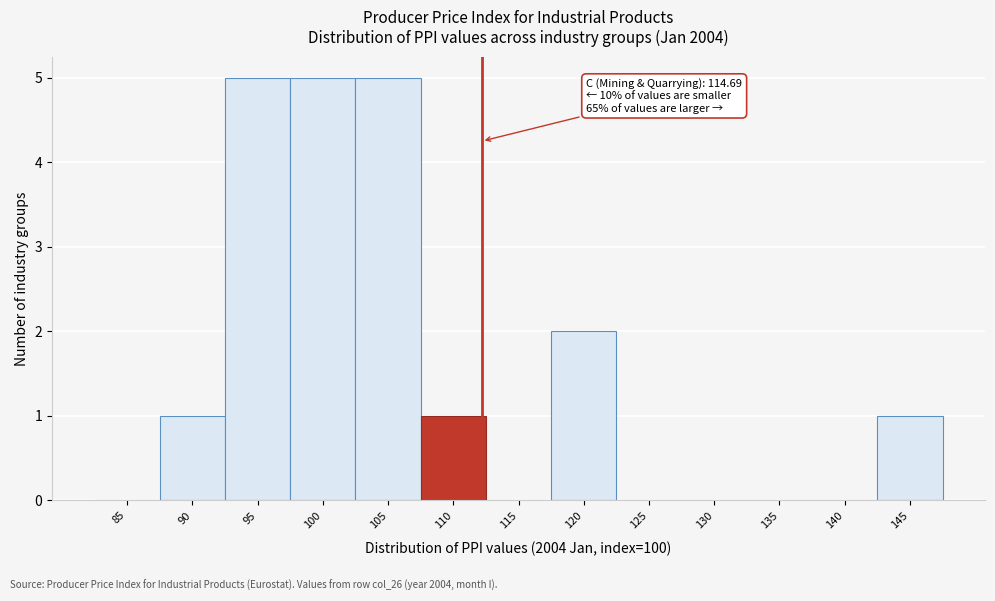

Reading left to right, what are all the values shown in this chart?

85=0	90=1	95=5	100=5	105=5	110=1	115=0	120=2	125=0	130=0	135=0	140=0	145=1